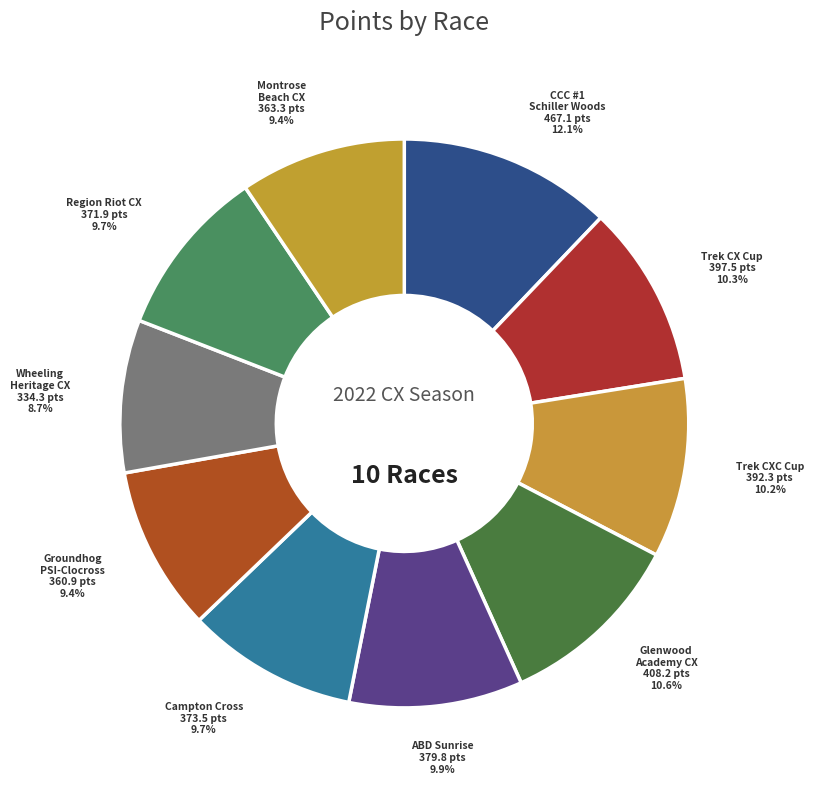

Count the number of slices in the pie.

10